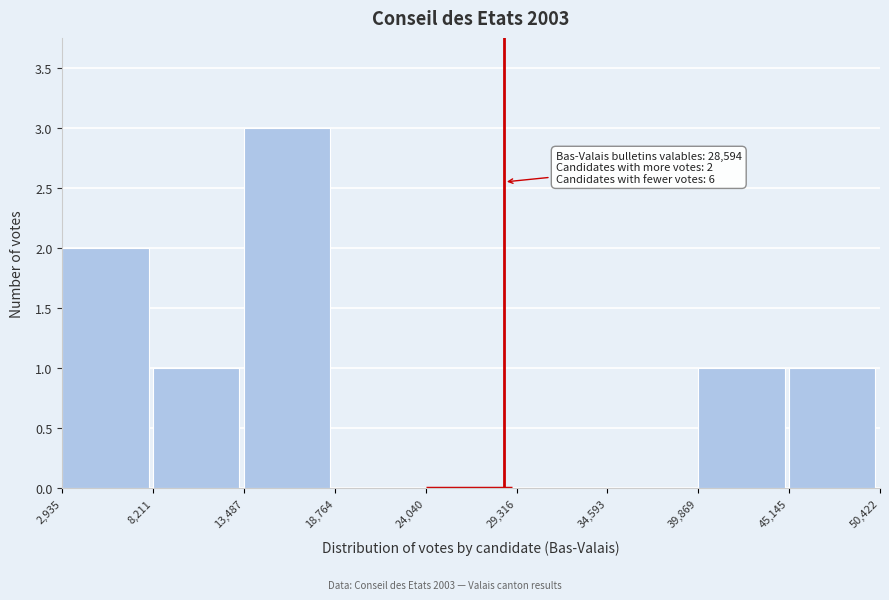

Which range on the x-axis has the tallest bar?

13,487 to 18,764